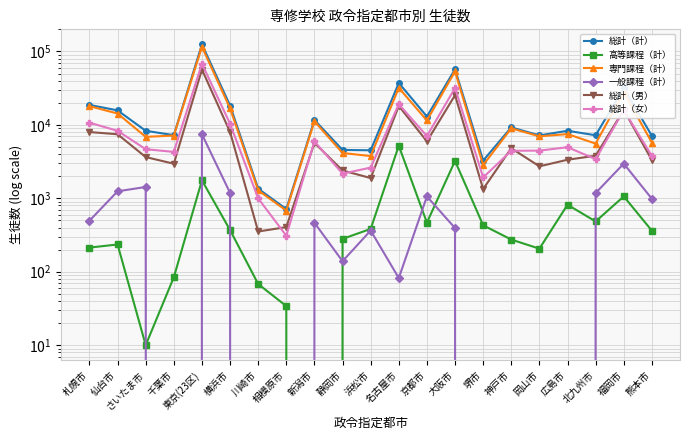

What are all the series names shown in the legend?

総計（計）, 高等課程（計）, 専門課程（計）, 一般課程（計）, 総計（男）, 総計（女）